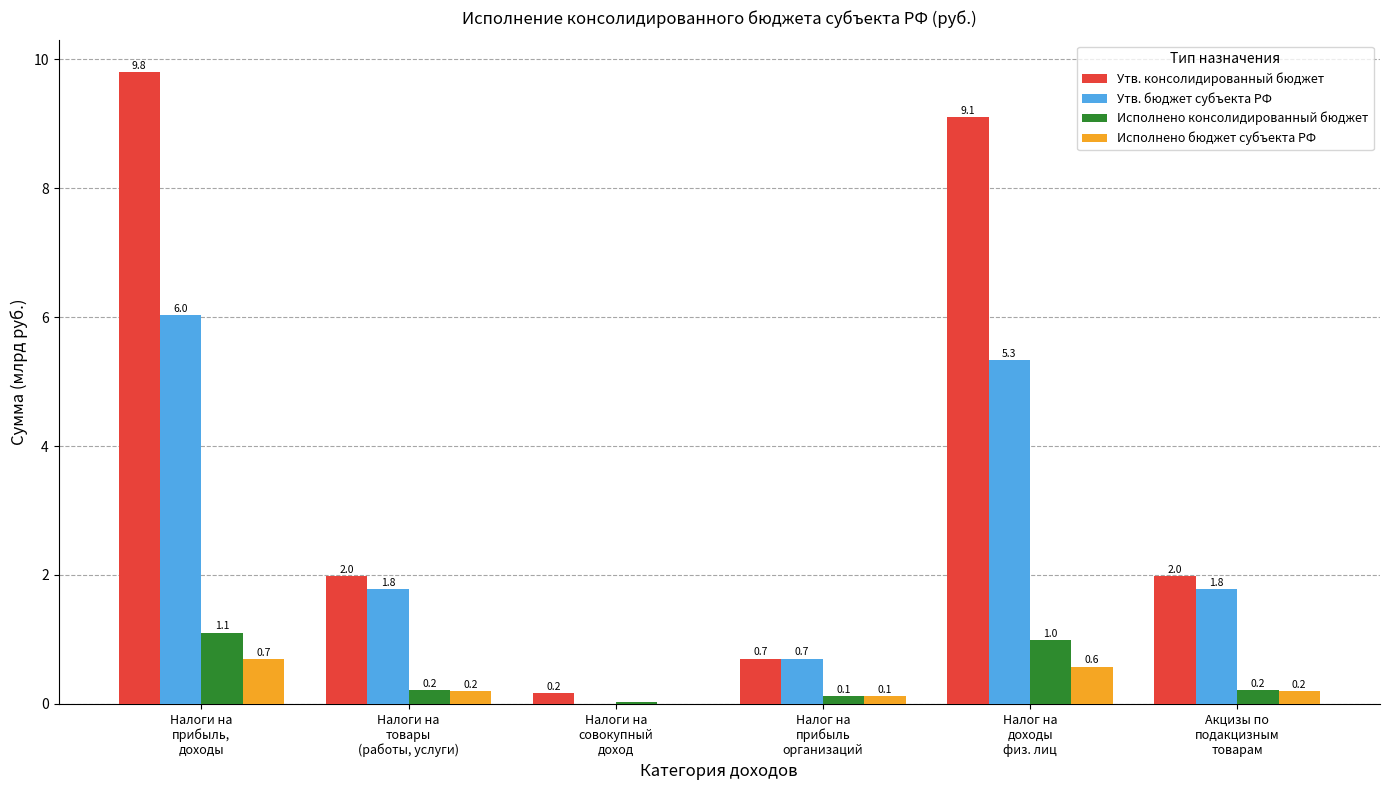

How many positive values does the Утв. бюджет субъекта РФ series have?

5